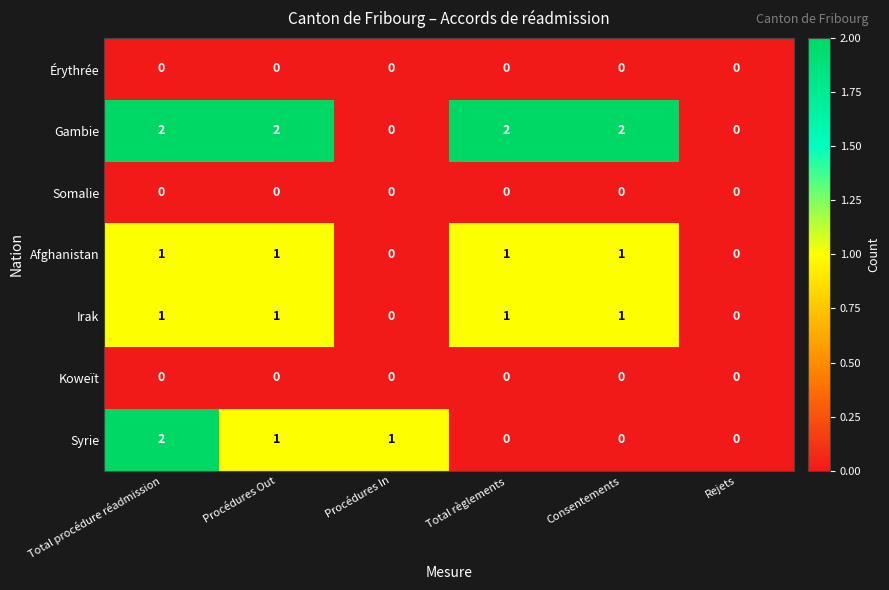

The Érythrée series shows 0 at Consentements. True or false?

True